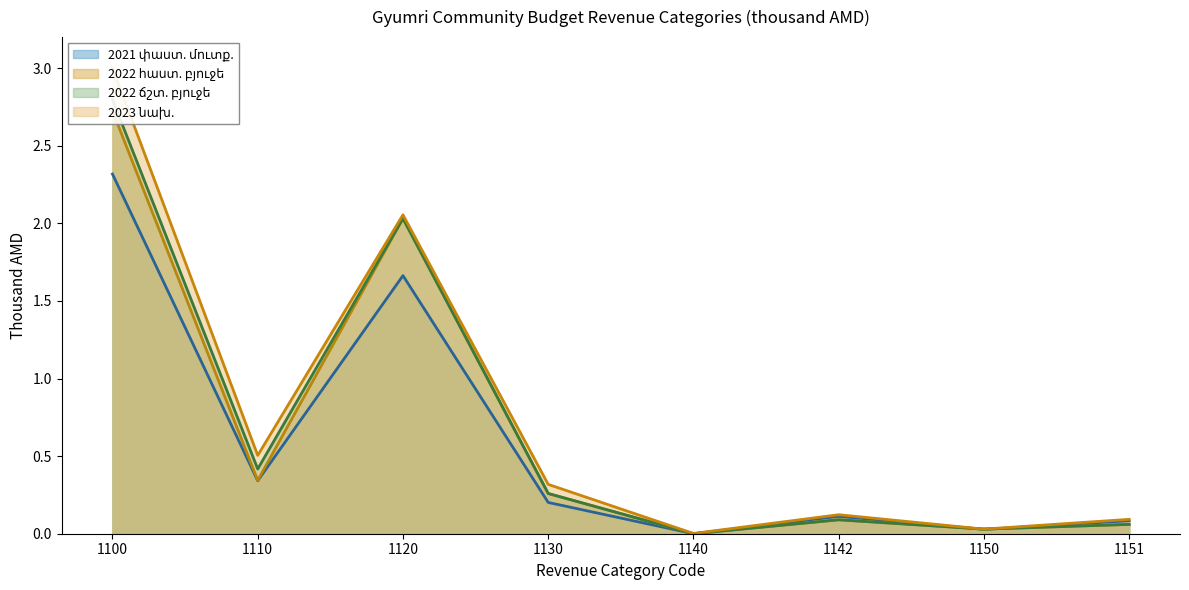

What is the difference between the maximum and minimum values in the 2023 նախ. series?

3.0